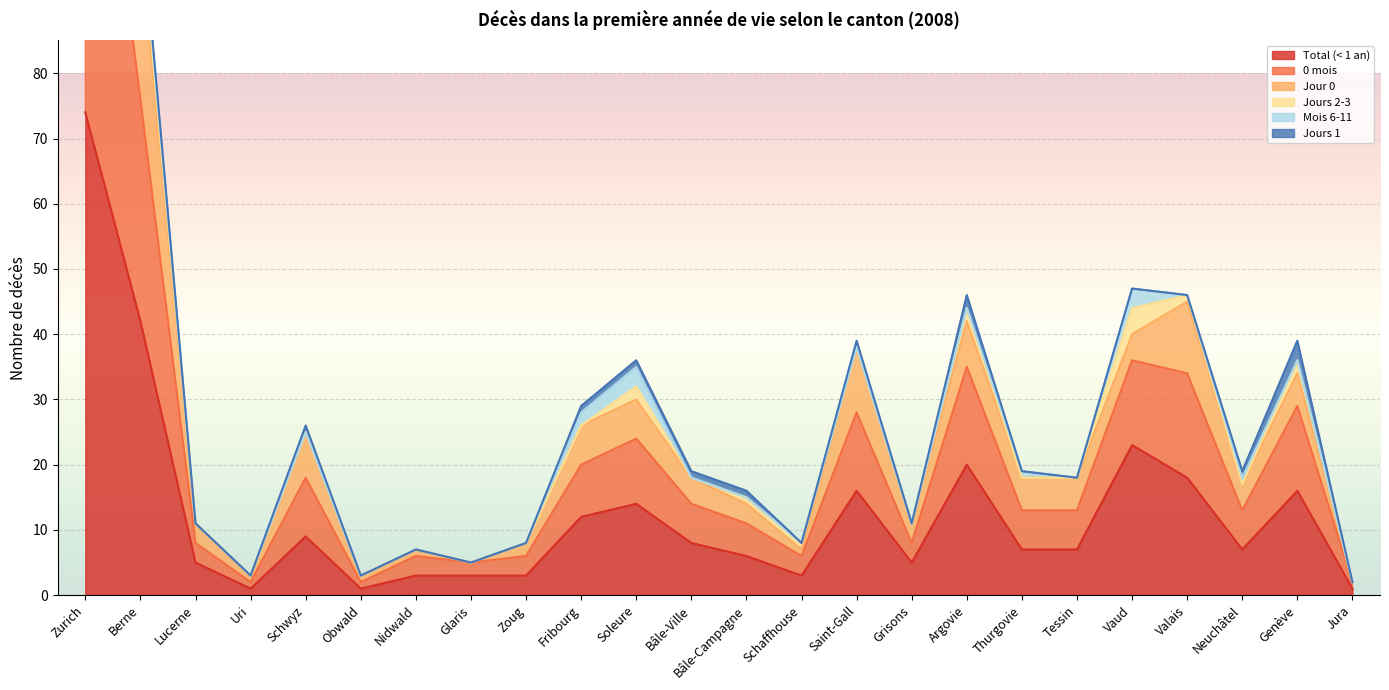

List the labels in order of Jour 0 value, smallest first.

Jura, Uri, Obwald, Glaris, Nidwald, Zoug, Schaffhouse, Lucerne, Grisons, Bâle-Campagne, Neuchâtel, Bâle-Ville, Thurgovie, Tessin, Schwyz, Fribourg, Soleure, Genève, Saint-Gall, Argovie, Vaud, Valais, Berne, Zurich